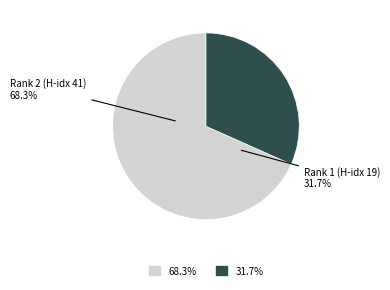

To the nearest percent, what is the difference between the largest and smallest slice percentages?

37%